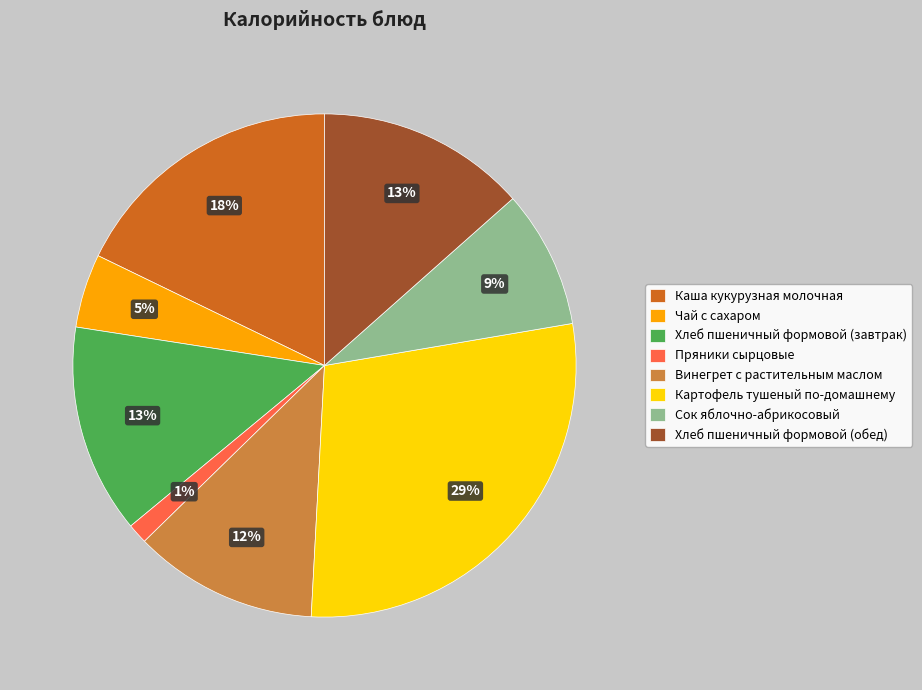

The Винегрет с растительным маслом slice represents 21% of the pie. True or false?

False